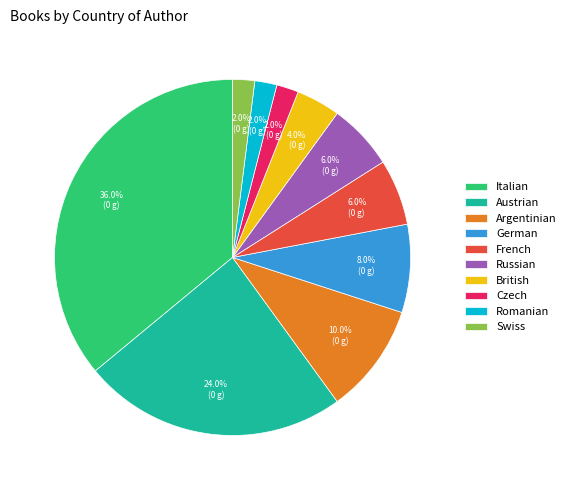

Does any single category account for the majority?

No